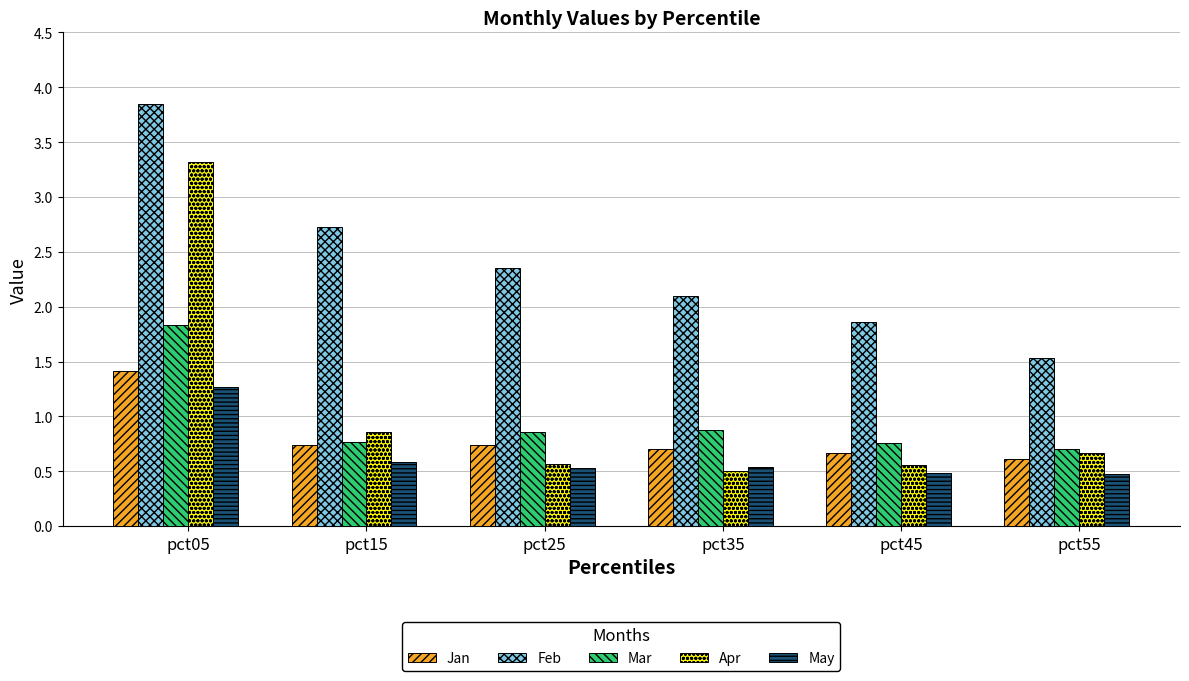

What is the value of the Apr bar at the 6th from the left?

0.7